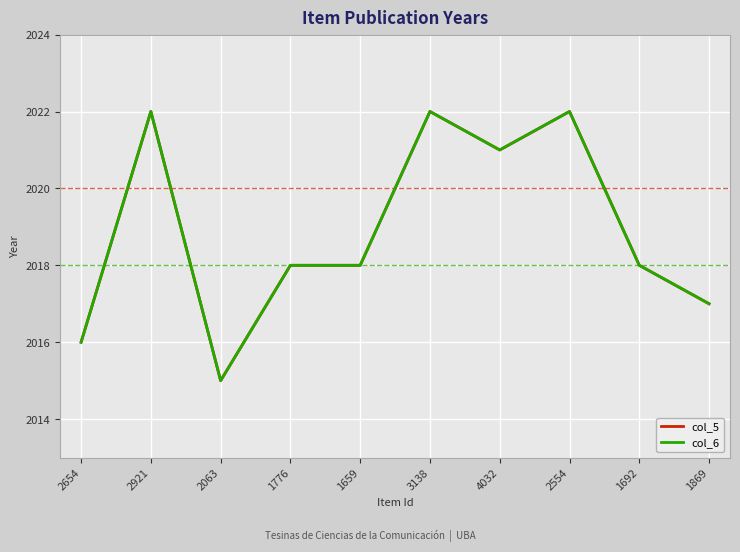

What is the difference between the maximum and minimum values in the col_5 series?

7